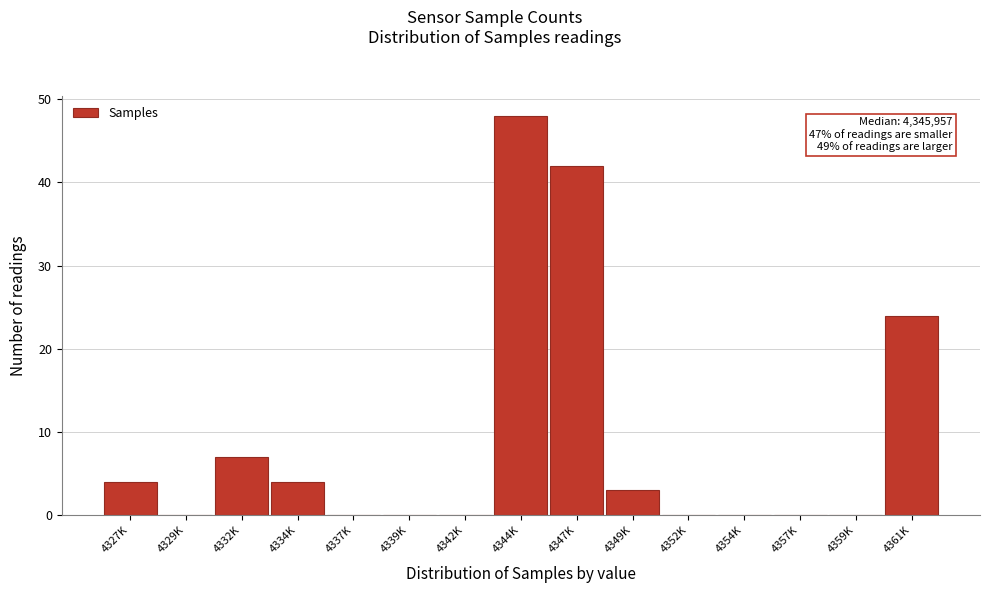

Reading left to right, transcribe all the data shown in this chart.

4327K=4	4329K=0	4332K=7	4334K=4	4337K=0	4339K=0	4342K=0	4344K=48	4347K=42	4349K=3	4352K=0	4354K=0	4357K=0	4359K=0	4361K=24